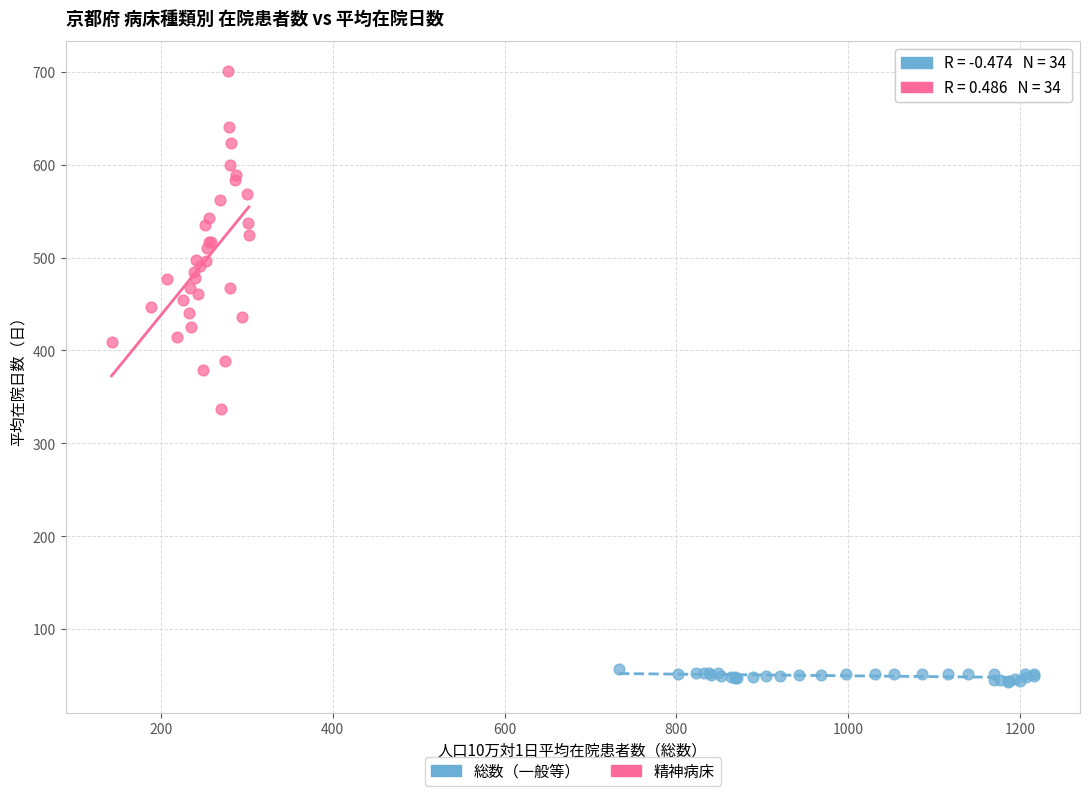

Which series reaches the minimum Y coordinate?

総数（一般等）